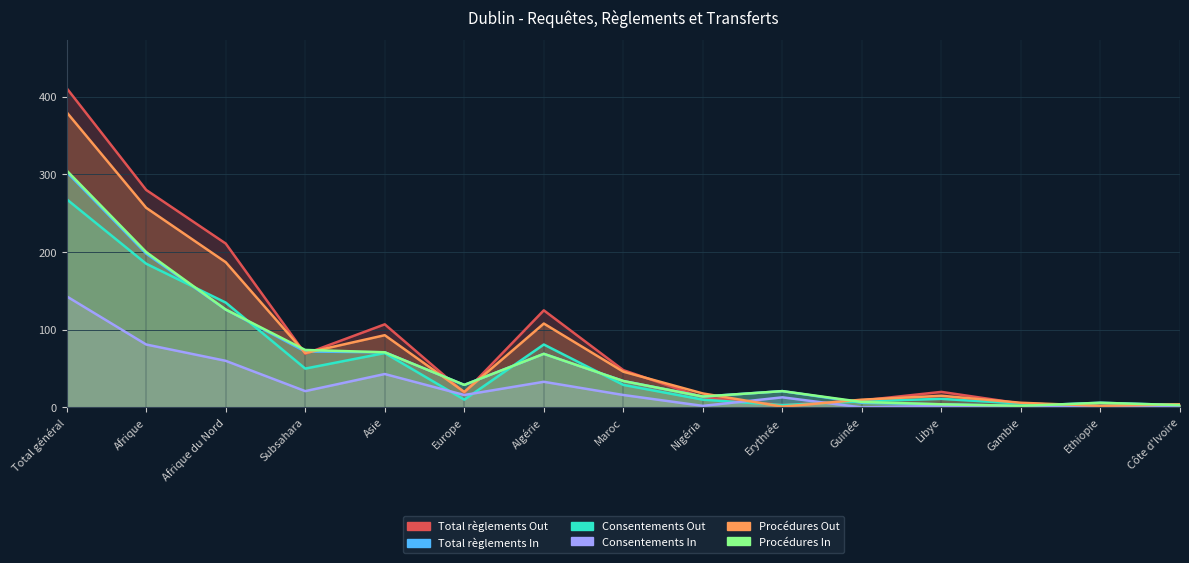

In Procédures Out, how many points are higher than both neighbors (excluding endpoints)?

3